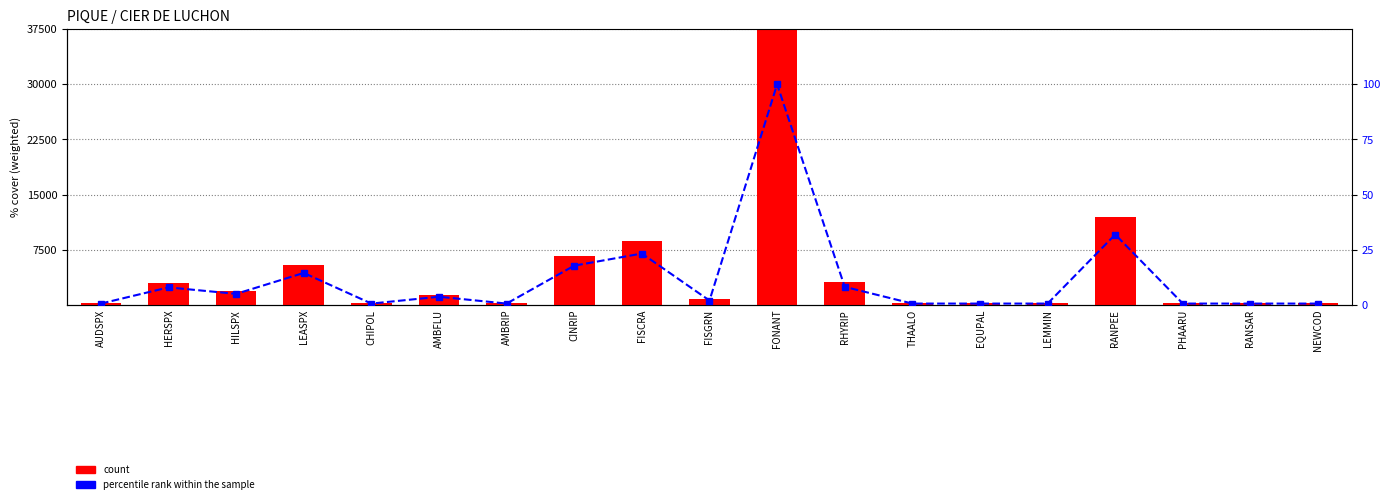

True or false: count has a value of 221.8 at RANSAR.

True